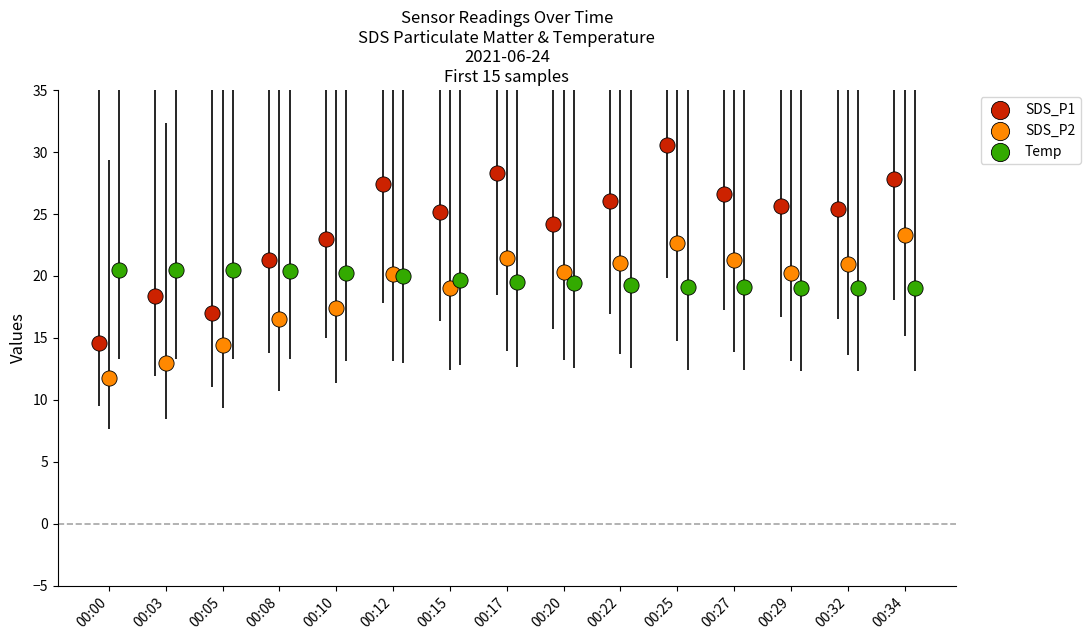

Which series has the largest Y range (max minus min)?

SDS_P1